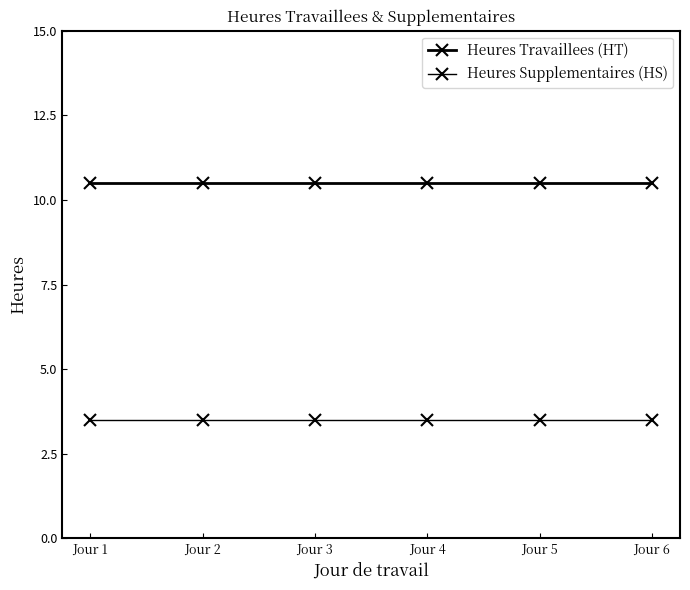

Count the number of categories in the chart.

6